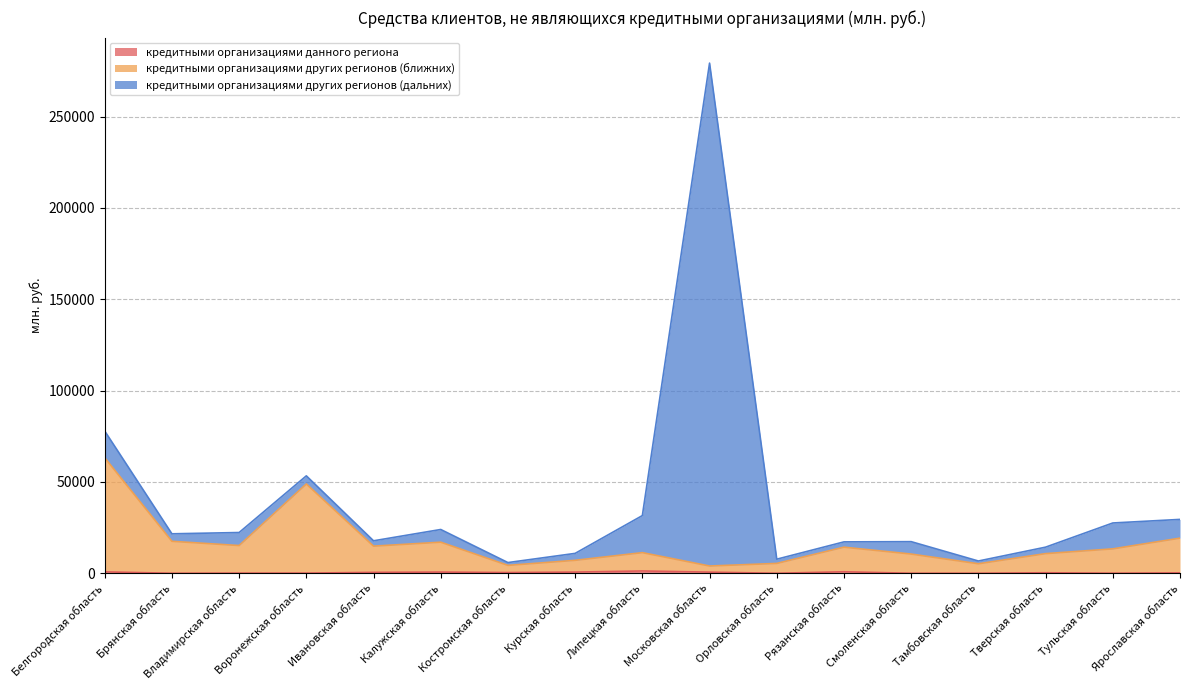

What is the total value across all series at Смоленская область?

17301